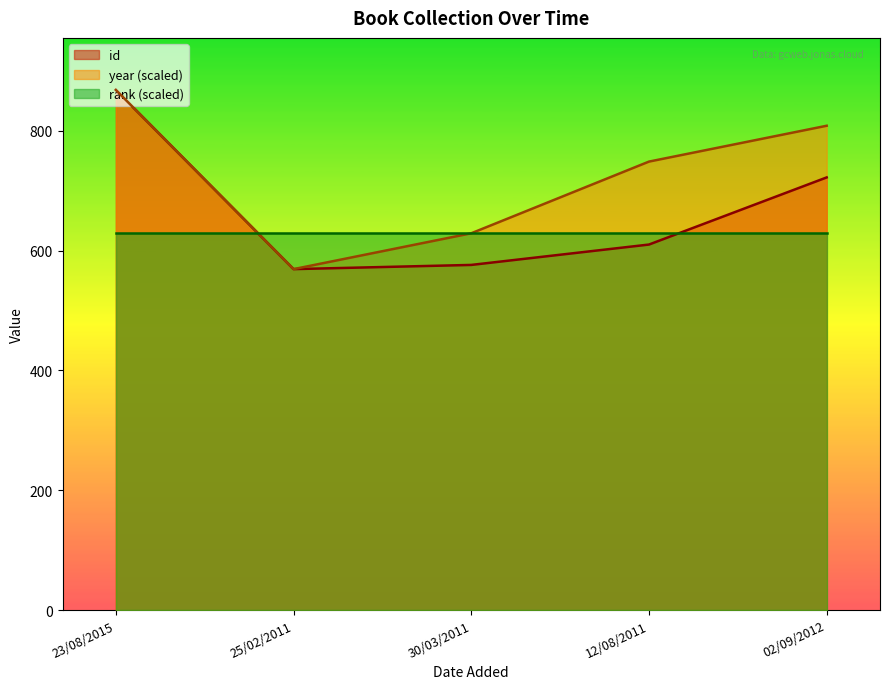

Which series has the largest range (max minus min)?

id